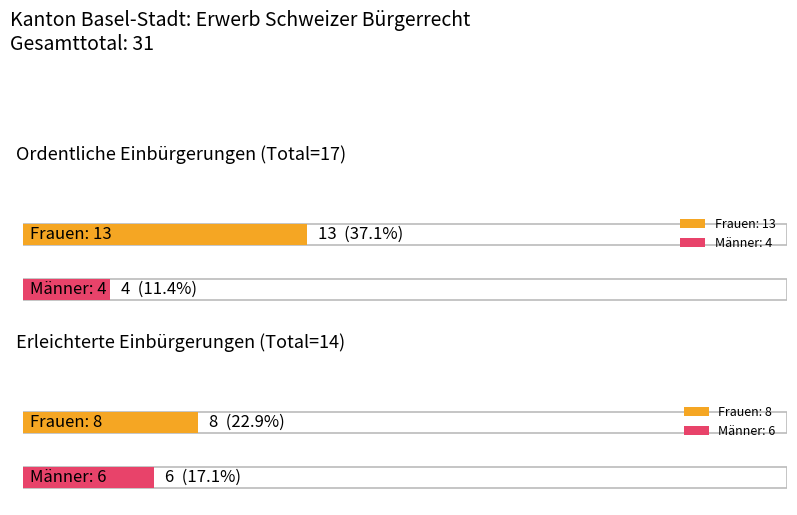

Rank the series at Gesamttotal from highest to lowest value.

Total Einbürgerungen, Ordentliche Einbürgerungen, Erleichterte Einbürgerungen